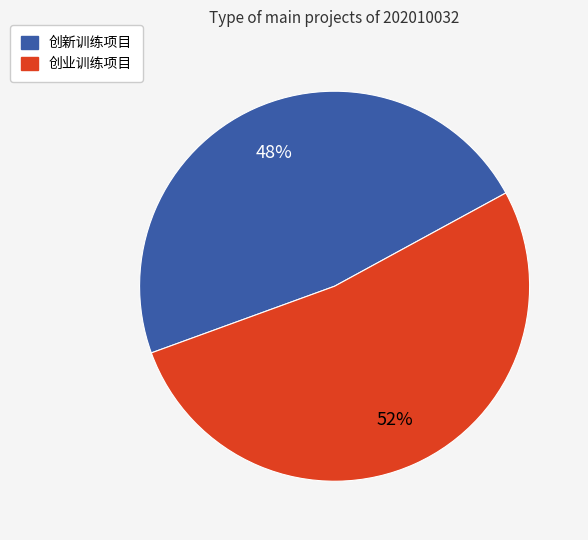

What is the largest slice in the pie chart?

创业训练项目